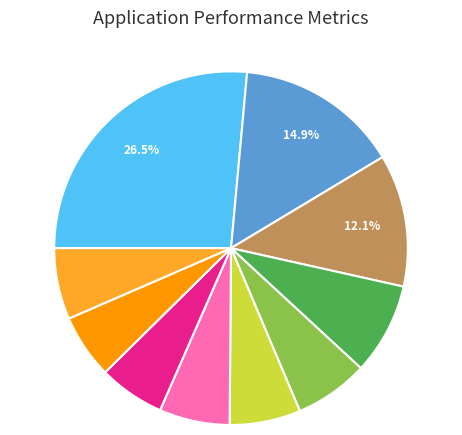

Does any single category account for the majority?

No